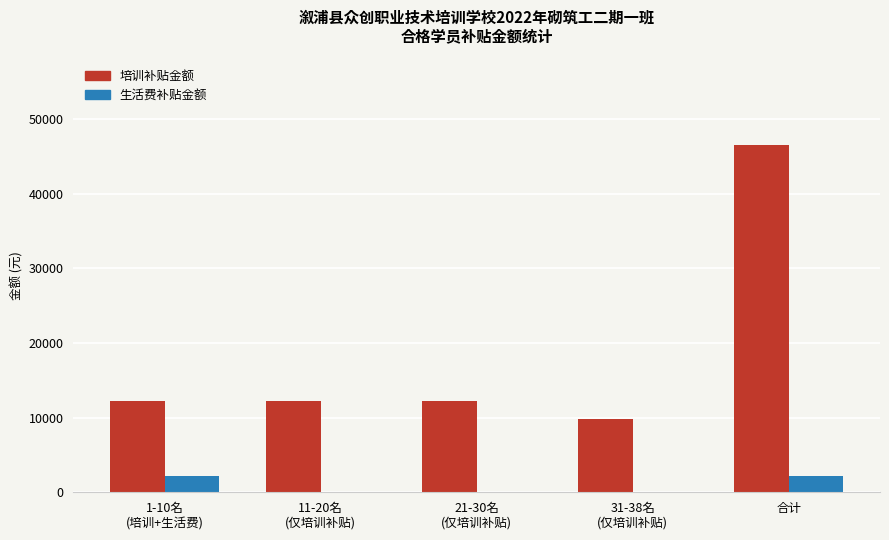

Reading left to right, transcribe all the data shown in this chart.

培训补贴金额: 1-10名
(培训+生活费)=12240	11-20名
(仅培训补贴)=12240	21-30名
(仅培训补贴)=12240	31-38名
(仅培训补贴)=9792	合计=46512
生活费补贴金额: 1-10名
(培训+生活费)=2200	11-20名
(仅培训补贴)=0	21-30名
(仅培训补贴)=0	31-38名
(仅培训补贴)=0	合计=2200